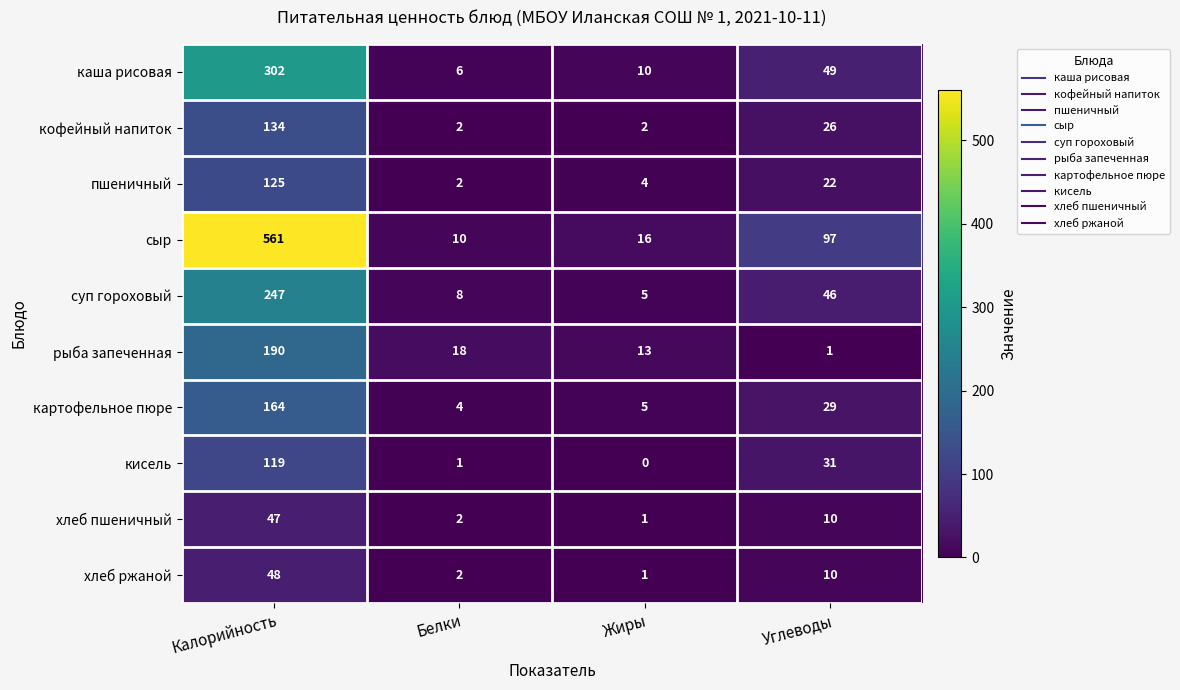

True or false: рыба запеченная has a value of 23 at Жиры.

False